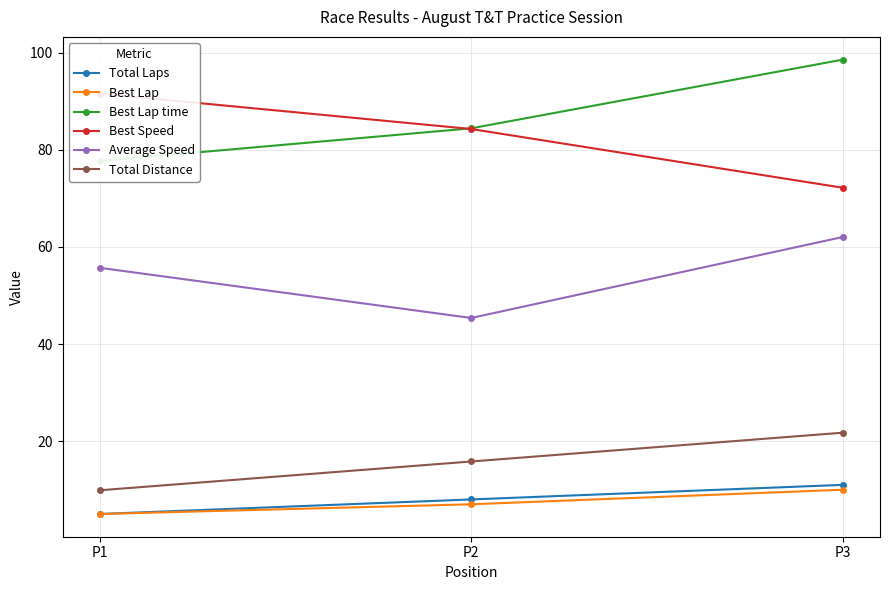

What is the sum of the Total Laps values at P2 and P1?

13.0